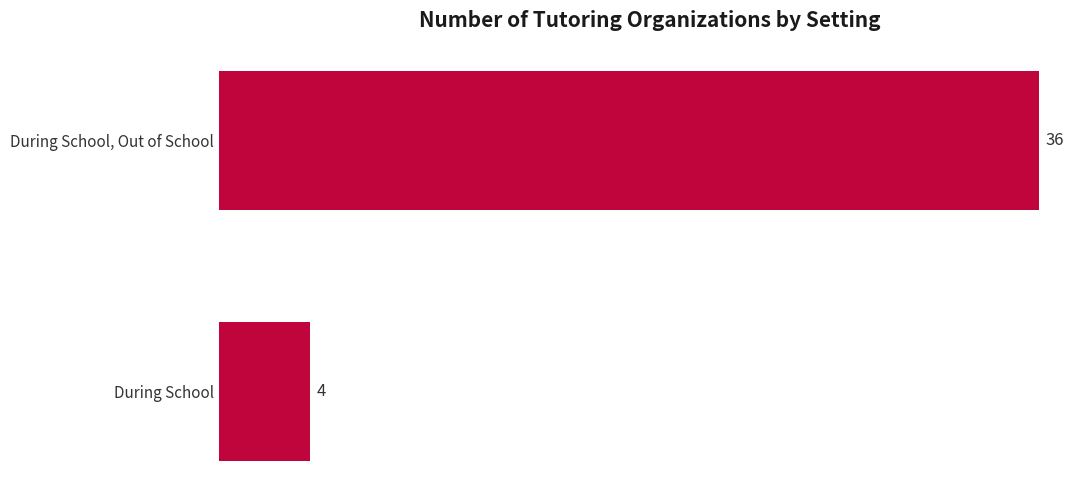

What position from the top is During School?

2